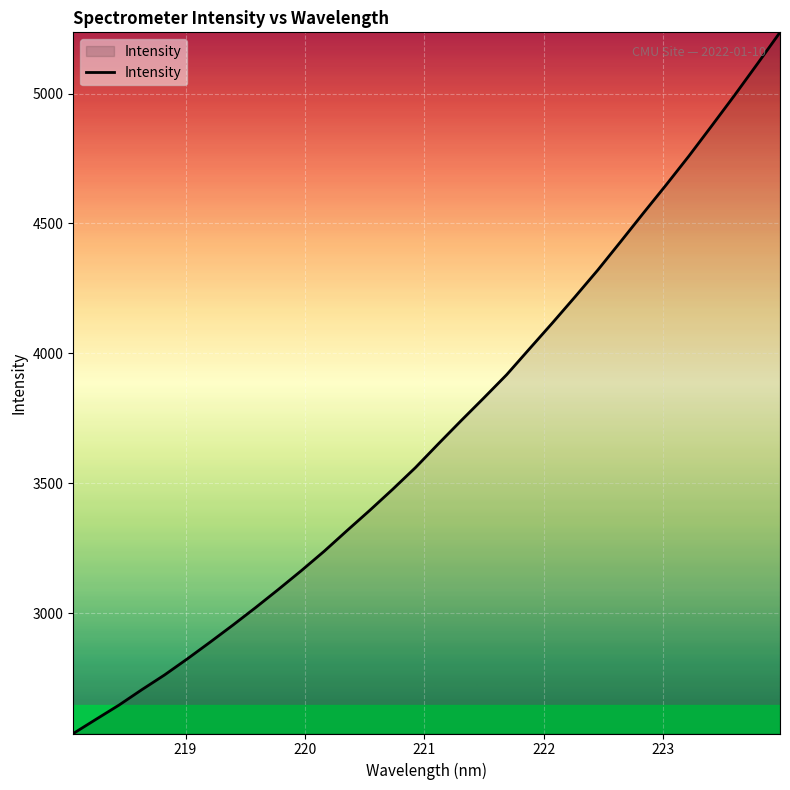

What is the smallest value displayed?

2536.9